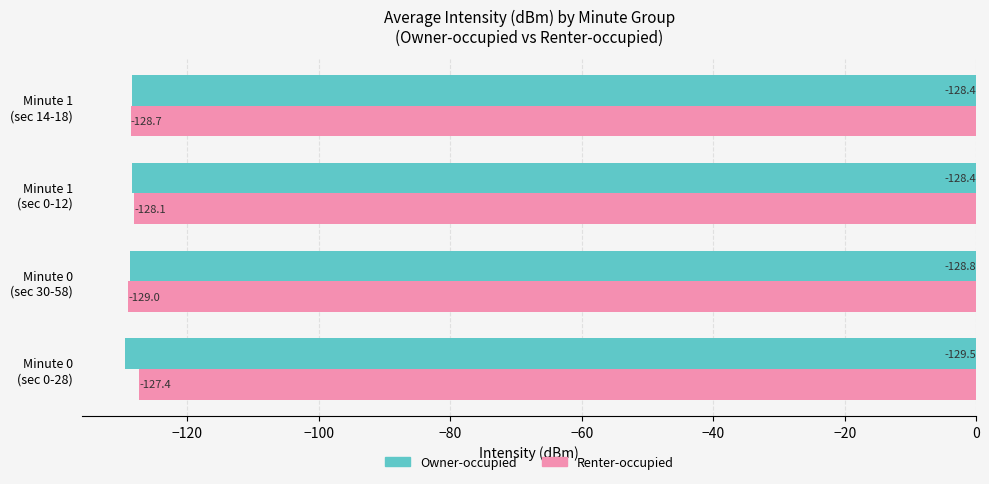

At which label is Renter-occupied closest to -128?

Minute 1
(sec 0-12)